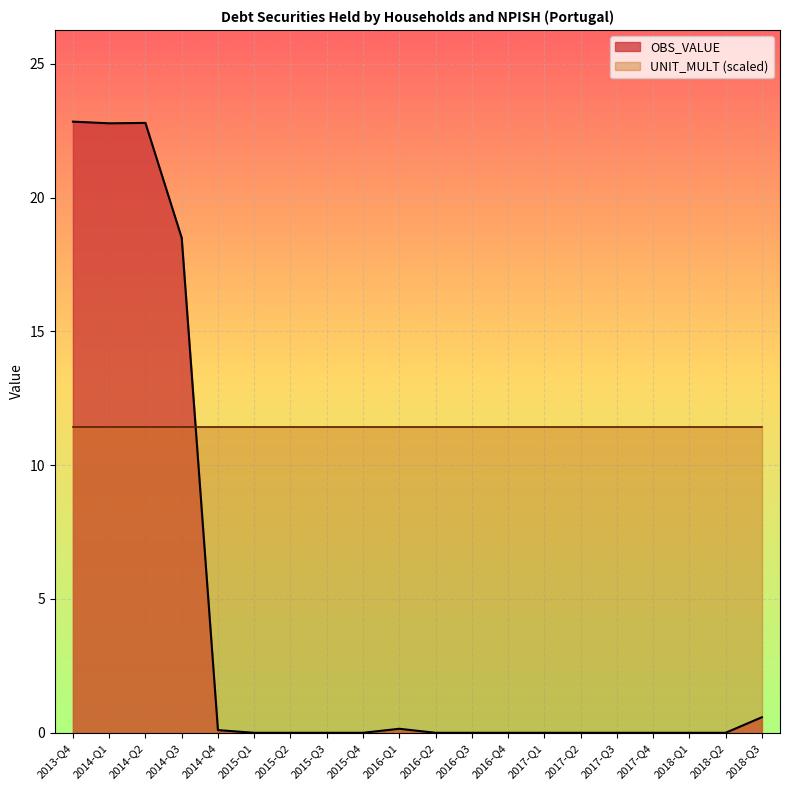

What is the value of the 10th point from the left?

0.2